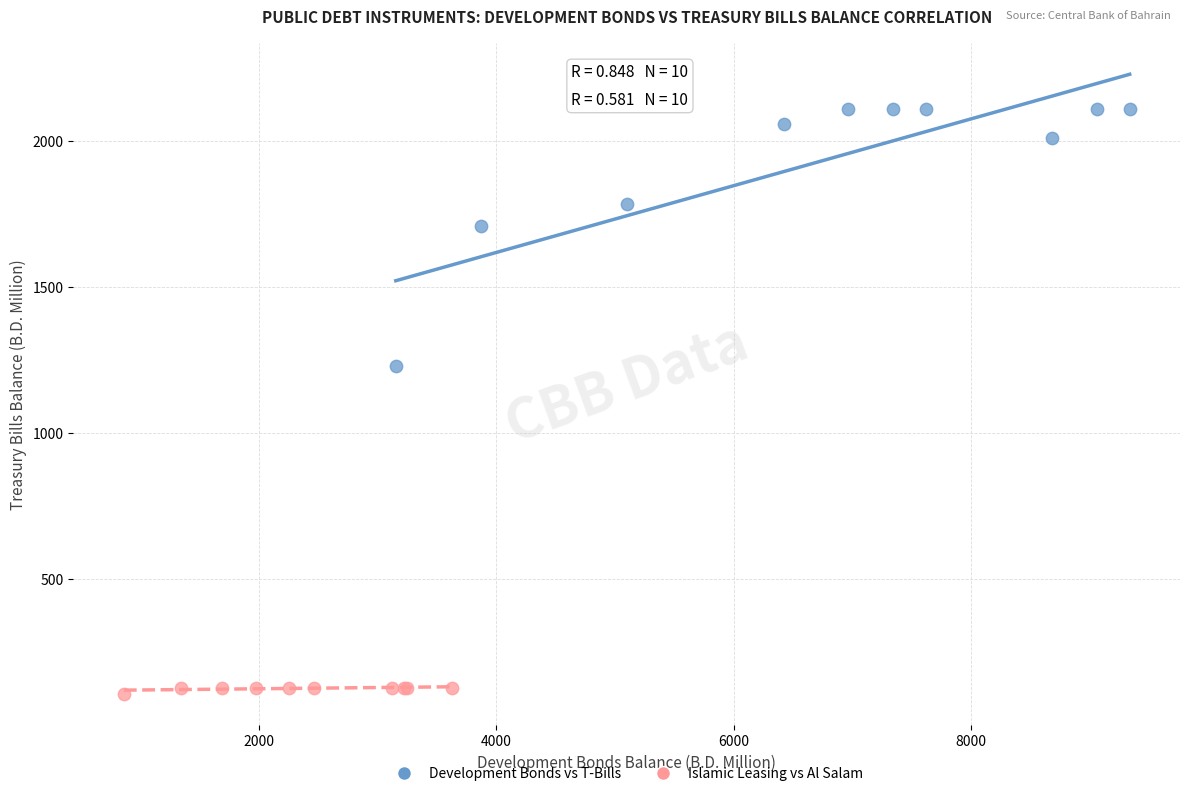

Which series contains the lowest Y value?

Islamic Leasing vs Al Salam